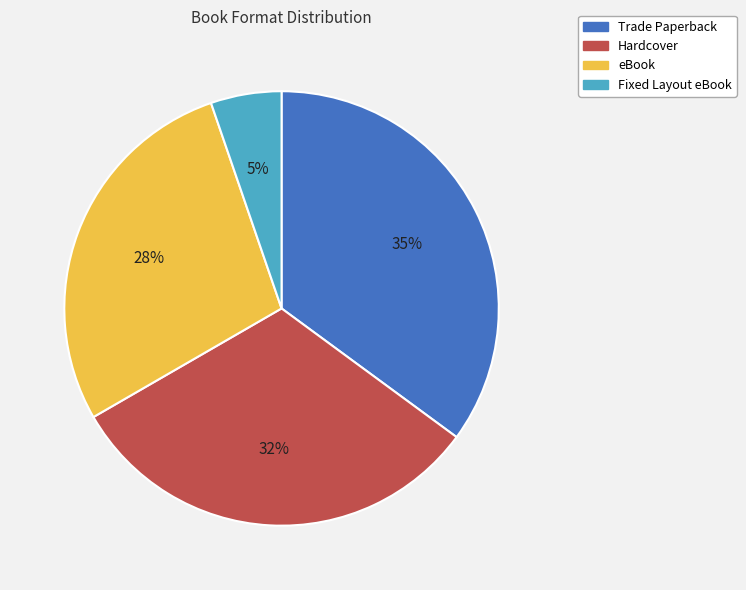

The Trade Paperback slice represents 35% of the pie. True or false?

True